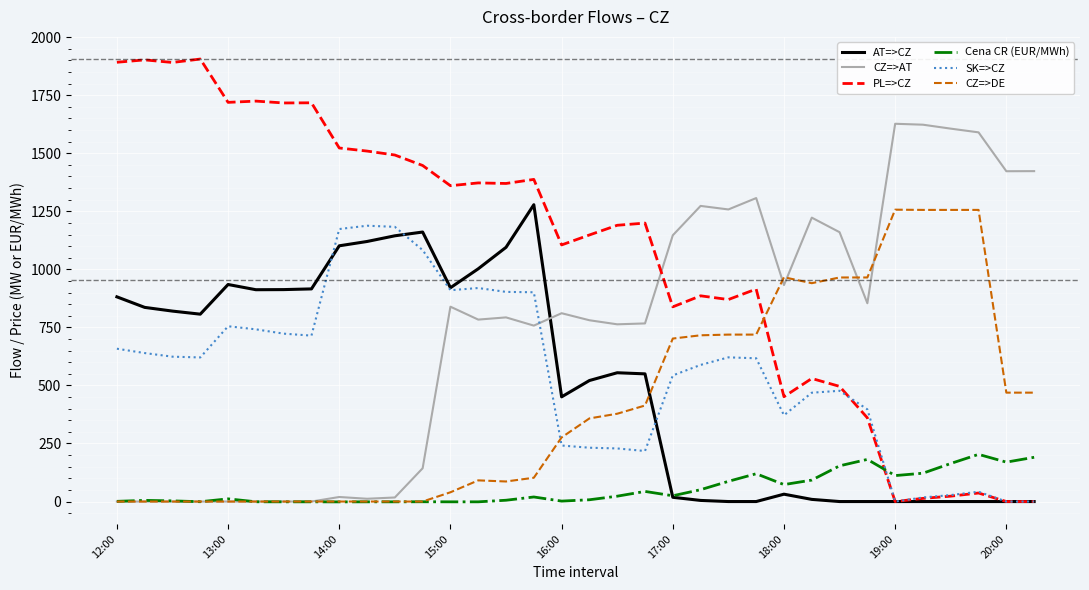

Which series has the largest range (max minus min)?

PL=>CZ